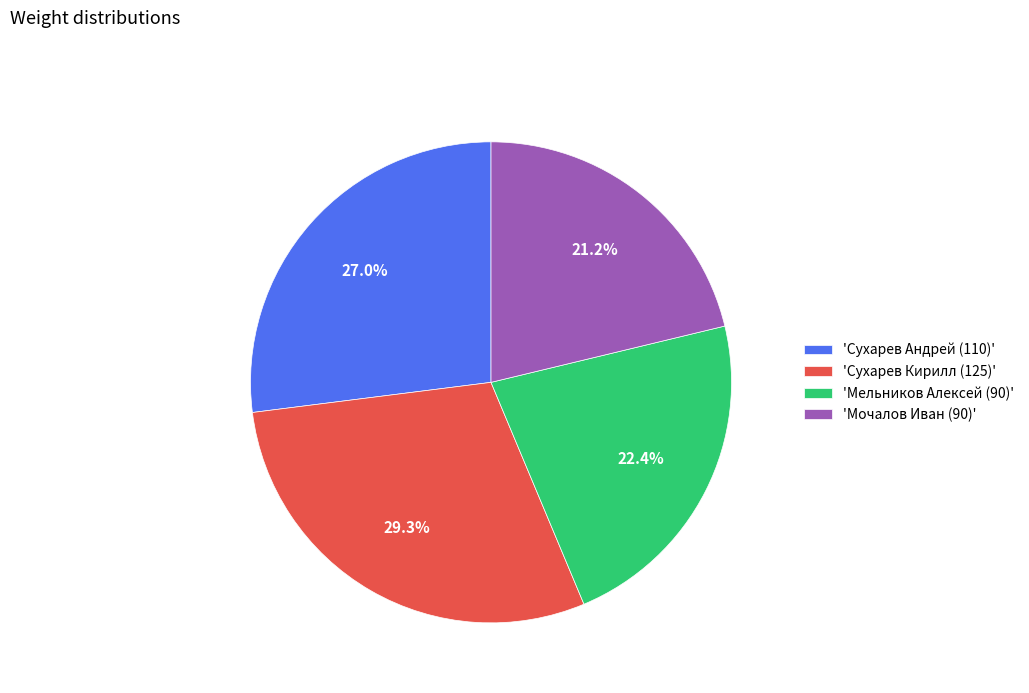

Is there a majority slice in this chart?

No